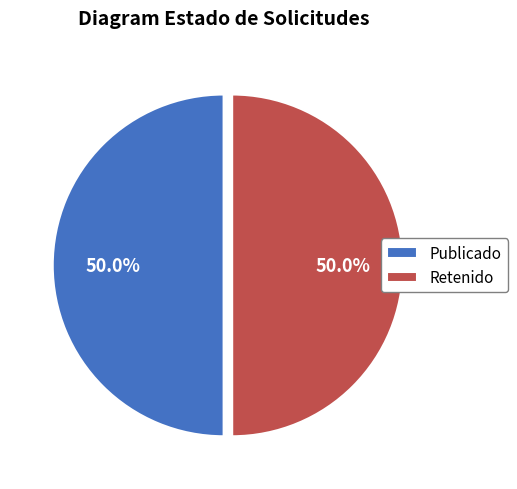

What percentage is NOT represented by Publicado?

50.0%